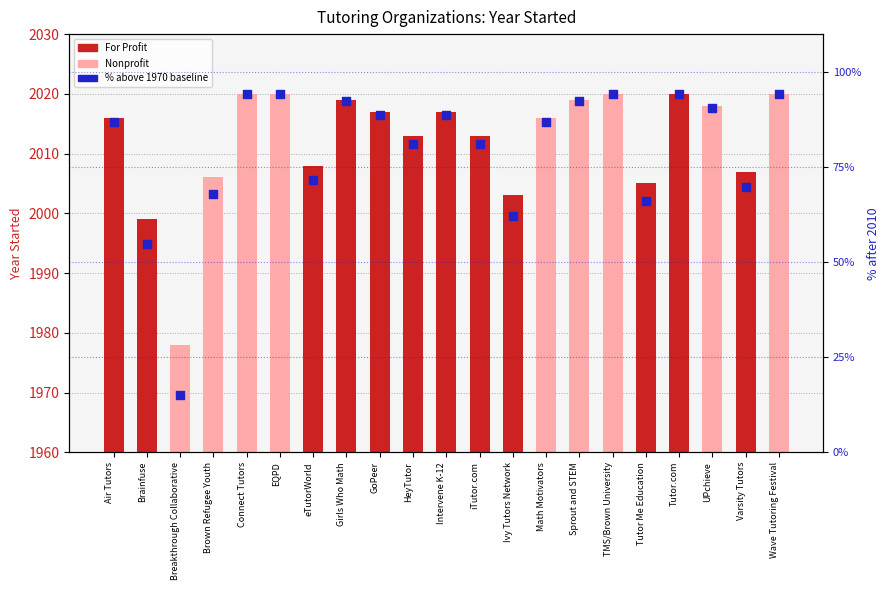

Between Math Motivators and iTutor.com, which is larger?

Math Motivators